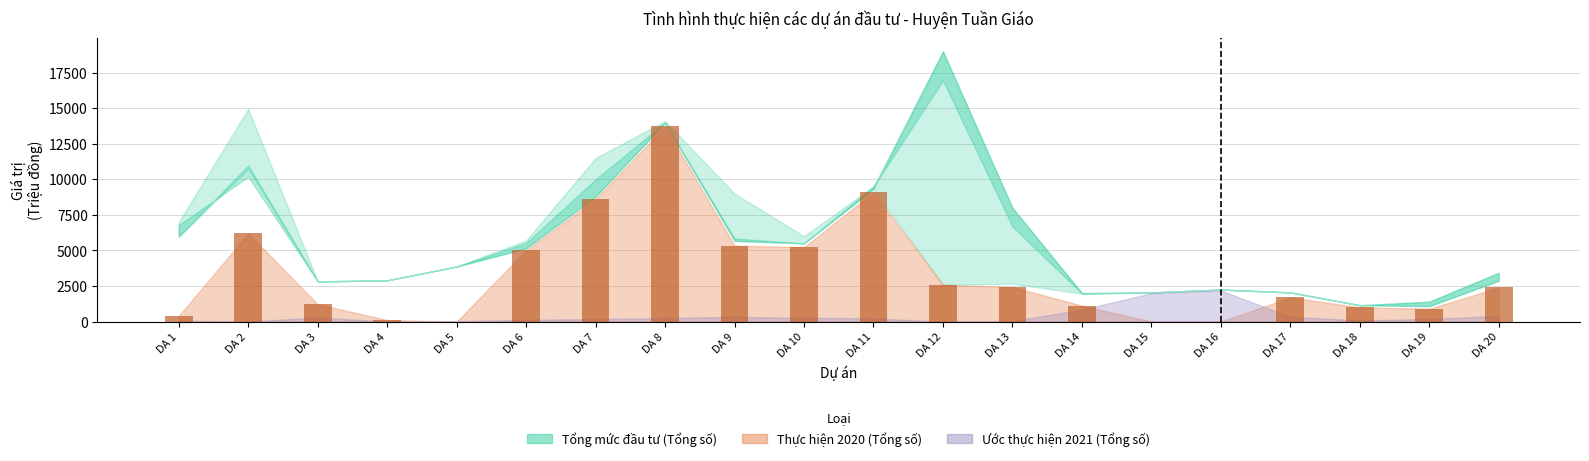

The chart shows a value of 0.0 at DA 5. True or false?

True